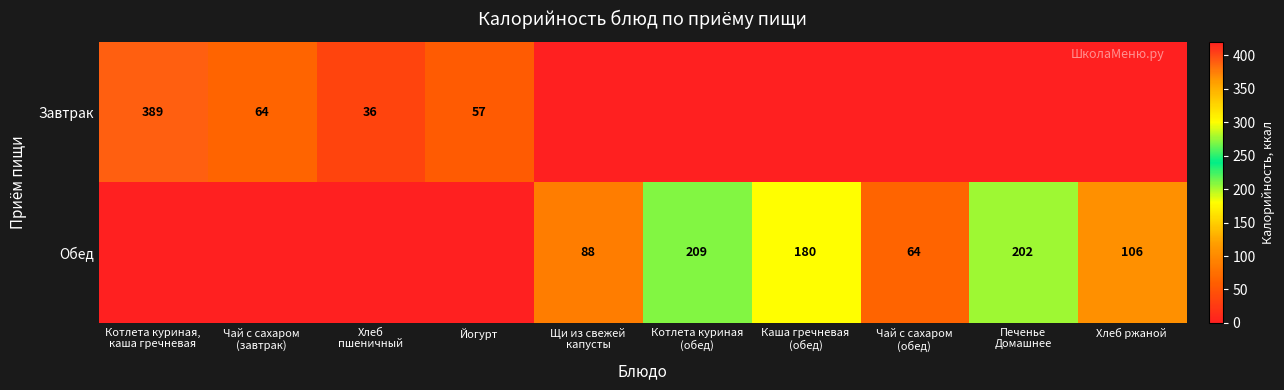

True or false: Завтрак has a value of 24 at Йогурт.

False